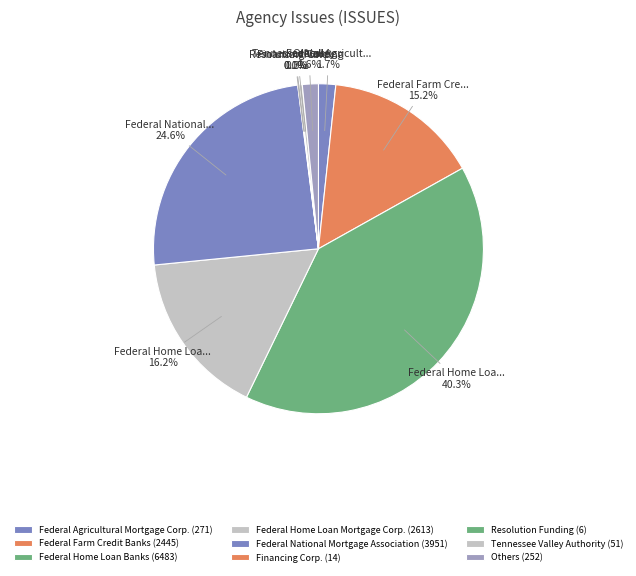

What is the smallest slice in the pie chart?

Resolution Funding